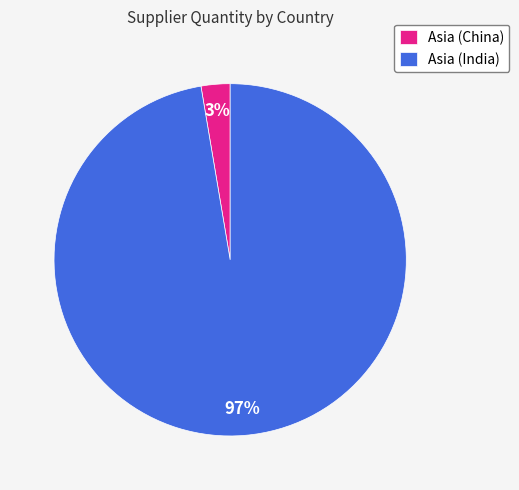

Combined, do Asia (China) and Asia (India) account for over 50%?

Yes